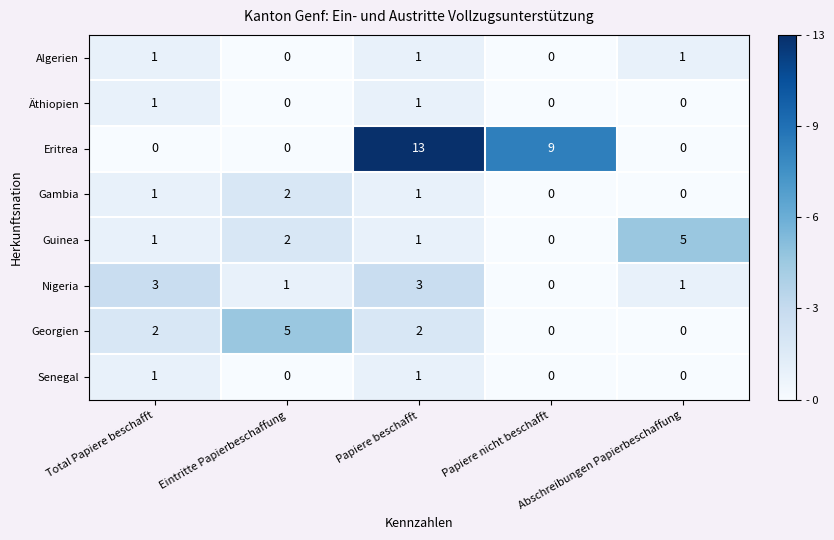

How many Algerien values are between 0 and 1?

5